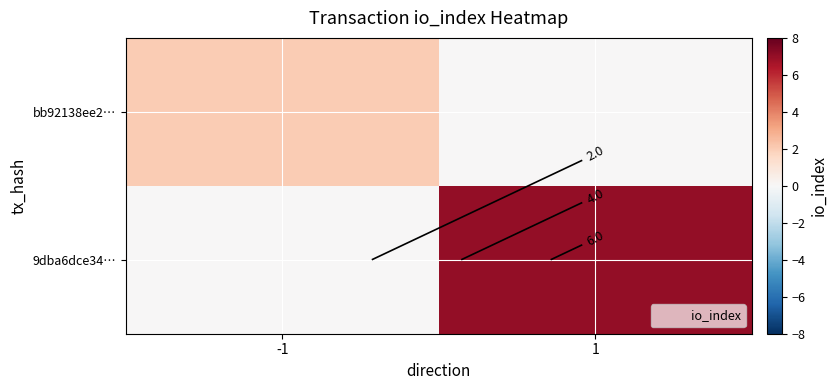

What is the average value of the bb92138ee2… series?

1